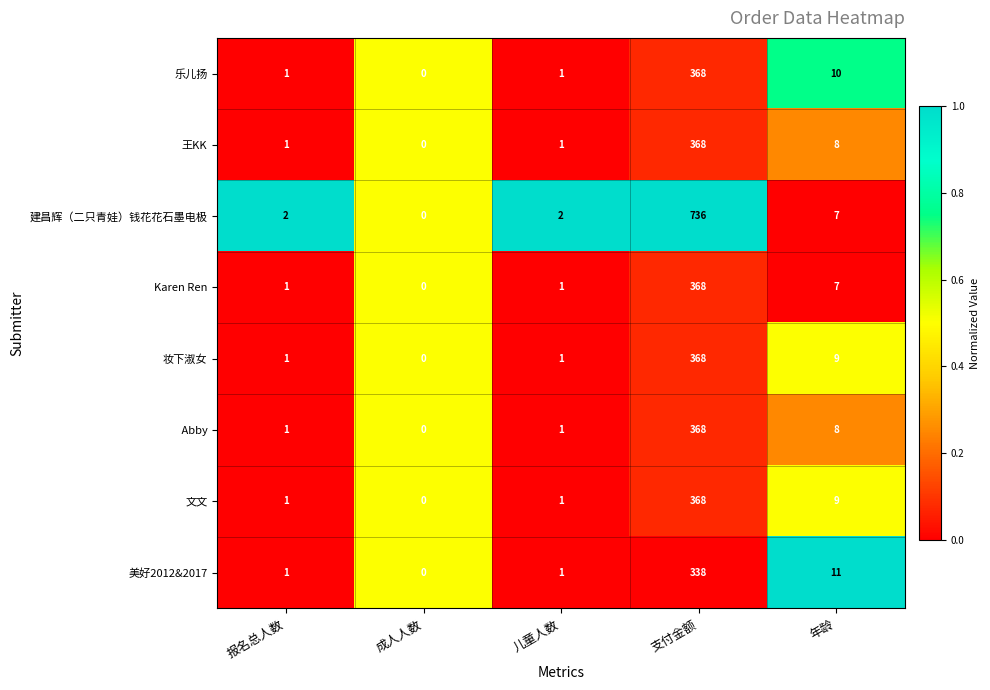

What is the difference between the maximum and second lowest values in the 建昌辉（二只青娃）钱花花石墨电极 series?

734